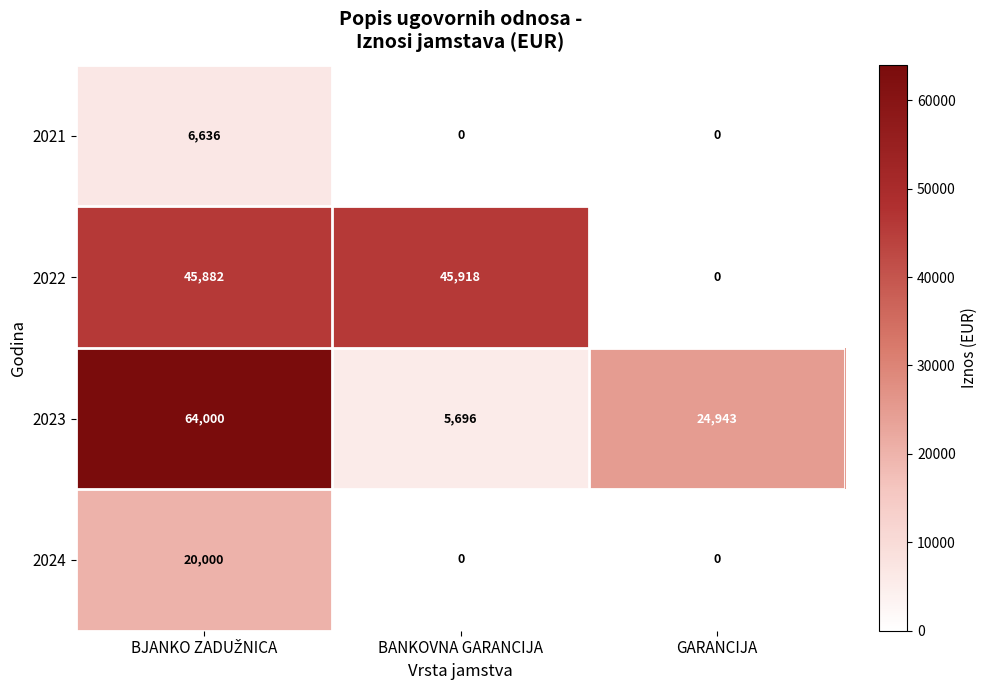

What is the sum of all 2023 values?

94639